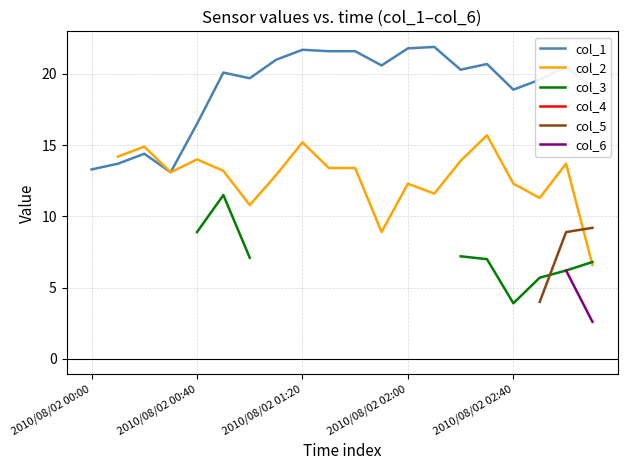

True or false: col_1 and col_2 intersect in this chart.

False